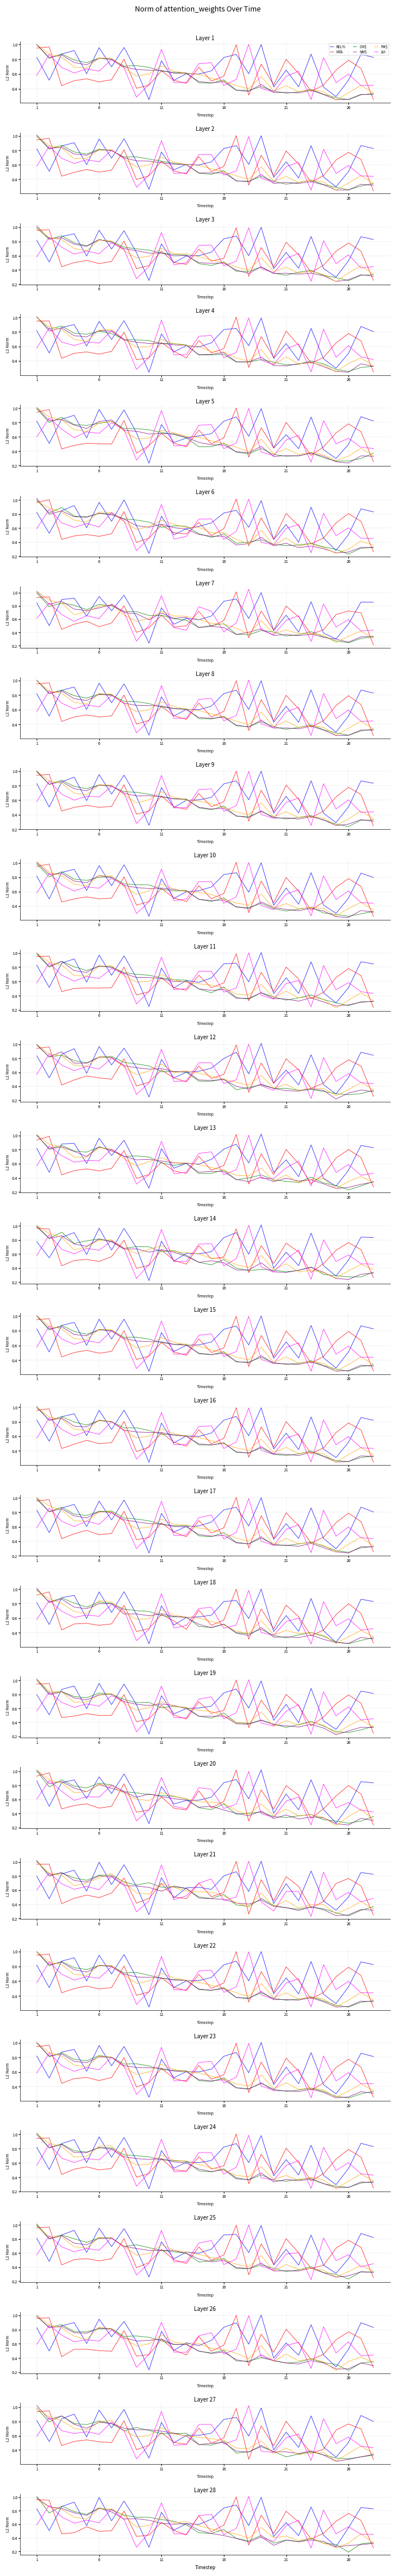

True or false: JUI has a value of 0.6 at 1.

True